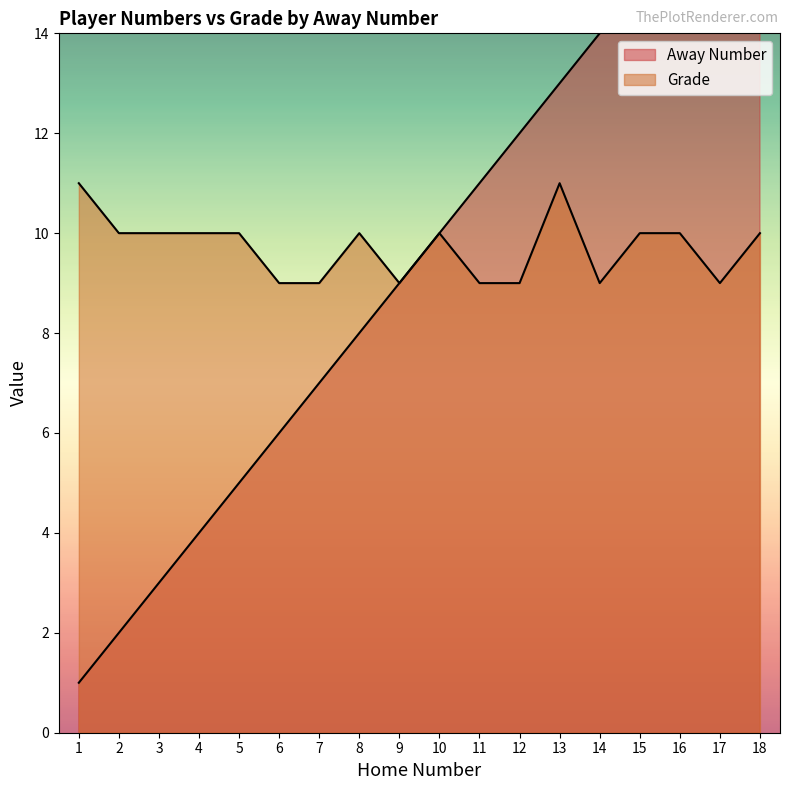

Rank the categories by Grade value from highest to lowest.

1, 13, 2, 3, 4, 5, 8, 10, 15, 16, 18, 6, 7, 9, 11, 12, 14, 17